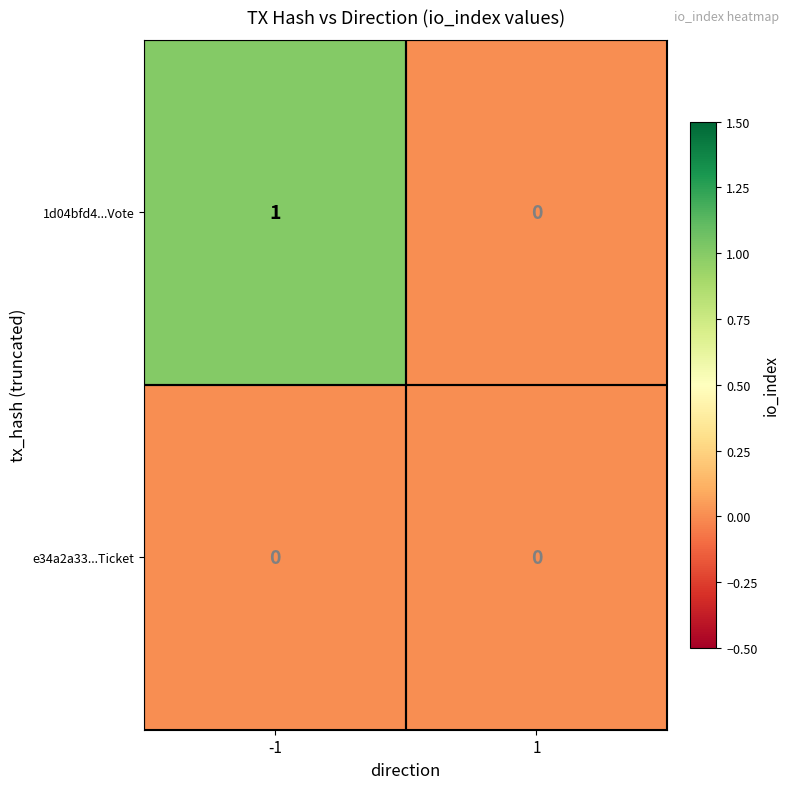

Which series has the widest spread of values?

1d04bfd4...Vote